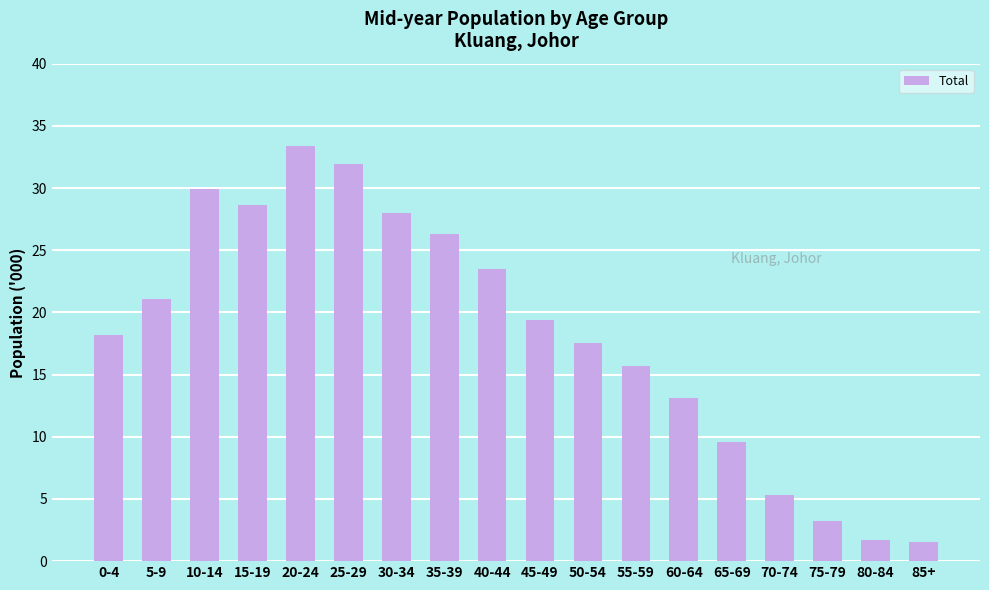

What is the sum of the values at 15-19 and 5-9?

49.7